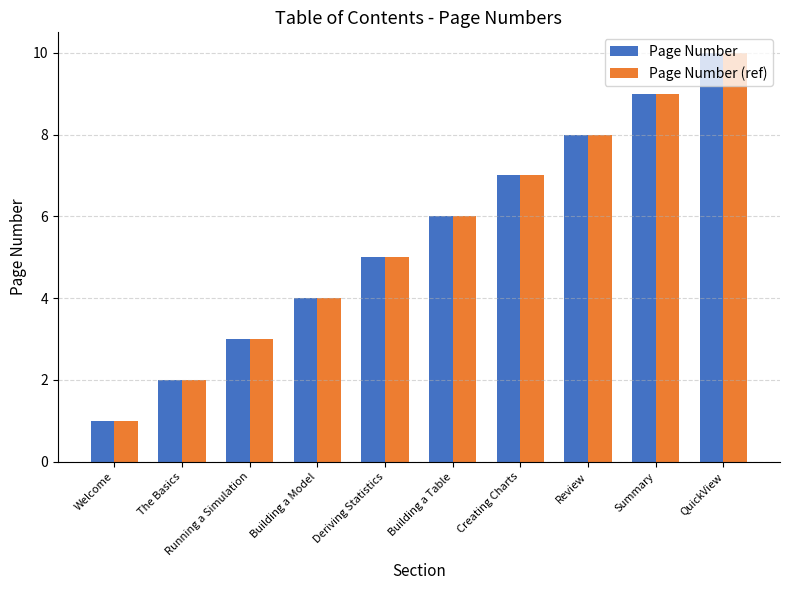

What is the approximate value of Page Number at Welcome?

1